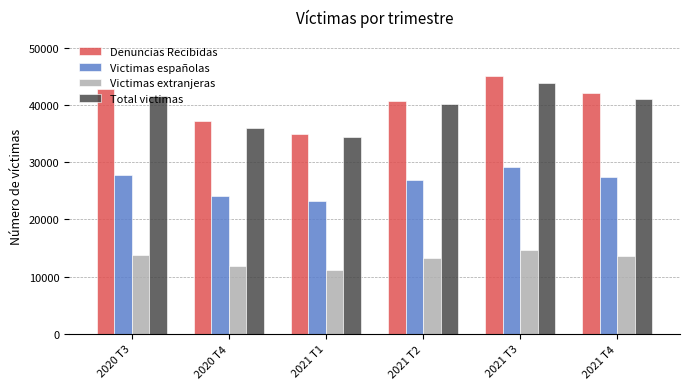

What is the average value of the Victimas españolas series?

26417